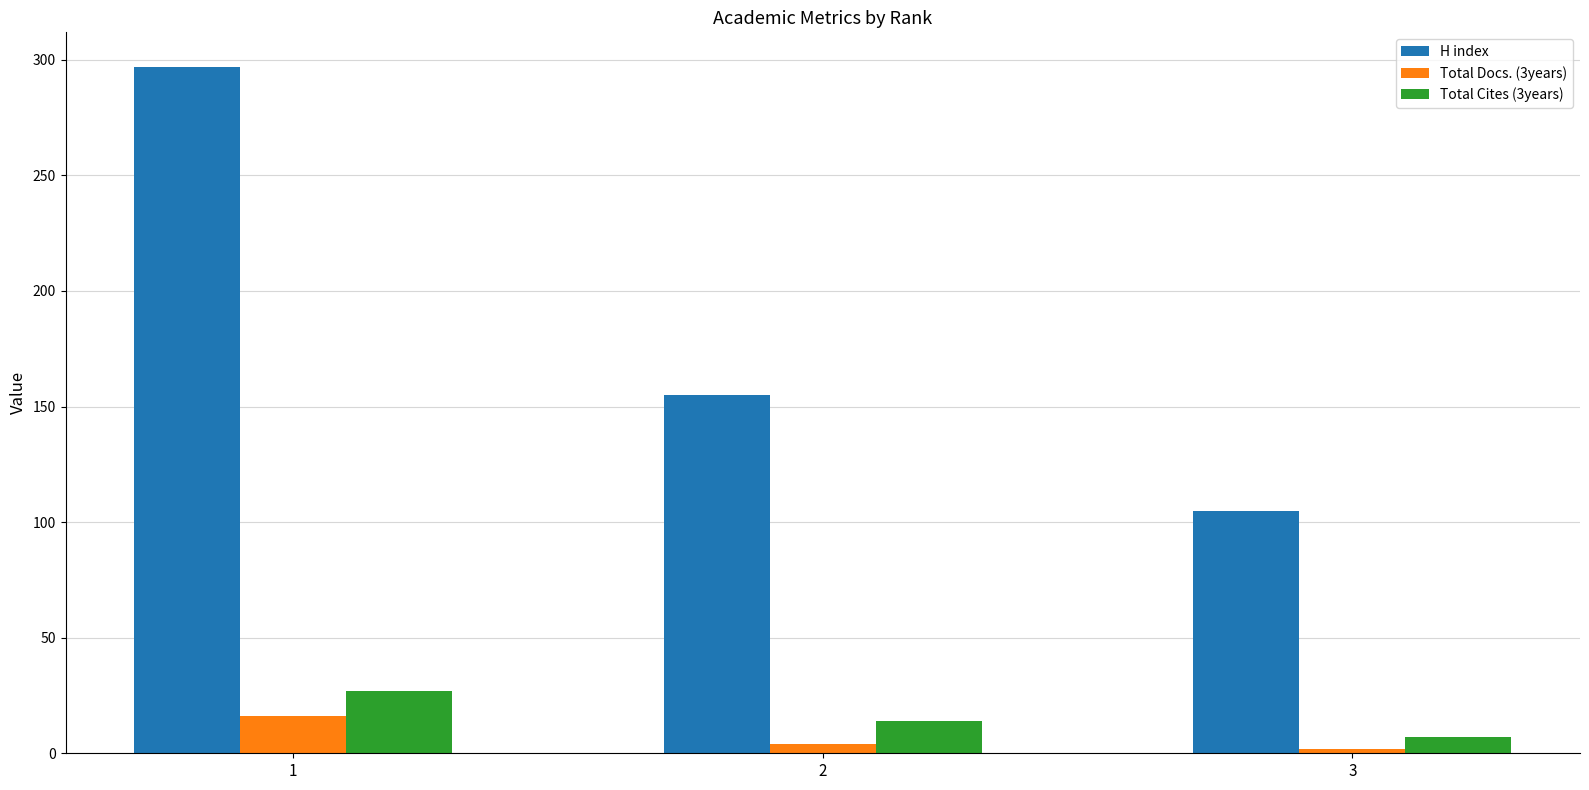

At 3, list the series in order from largest to smallest.

H index, Total Cites (3years), Total Docs. (3years)